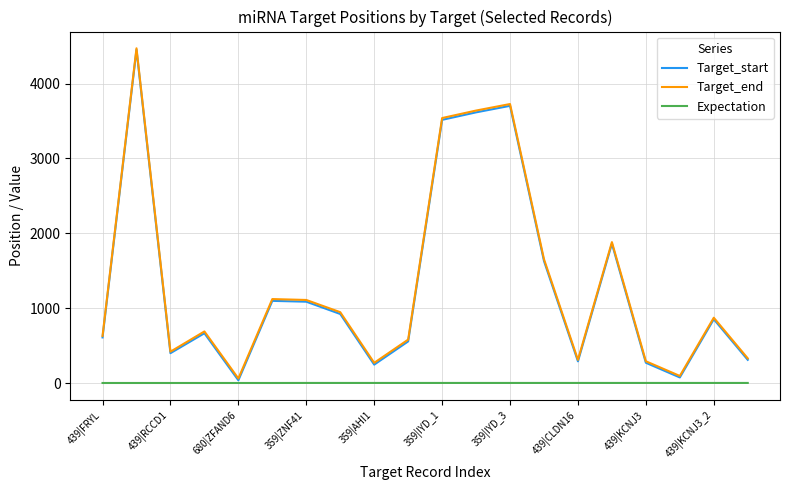

True or false: Target_end and Expectation cross at least once.

False